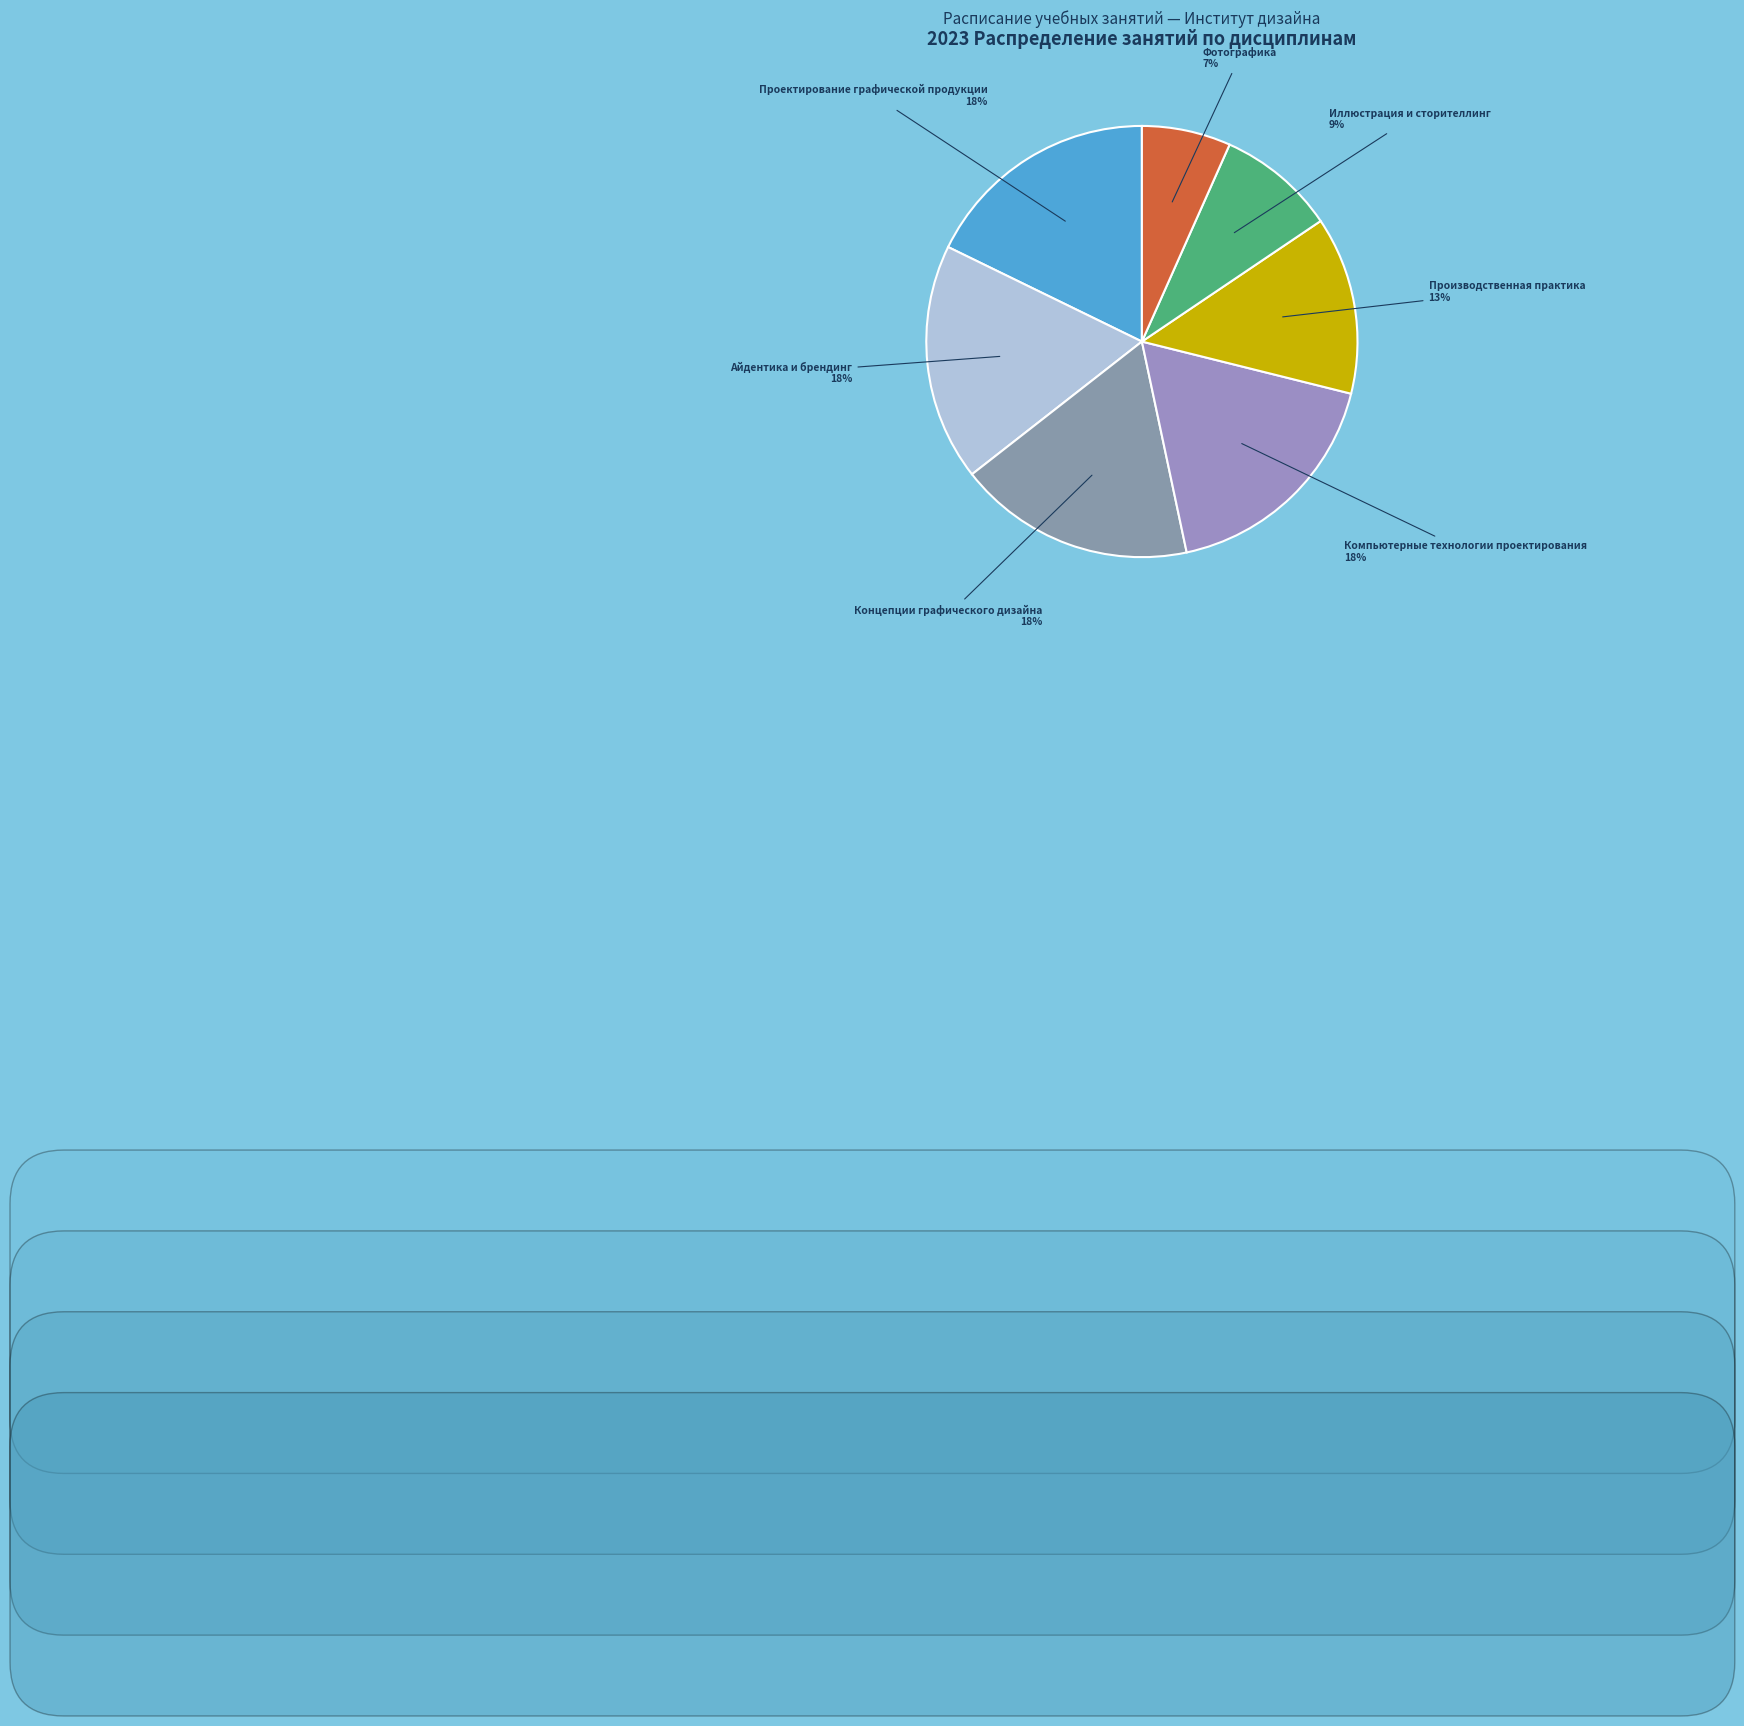

To the nearest percent, what is the difference between the largest and smallest slice percentages?

11%